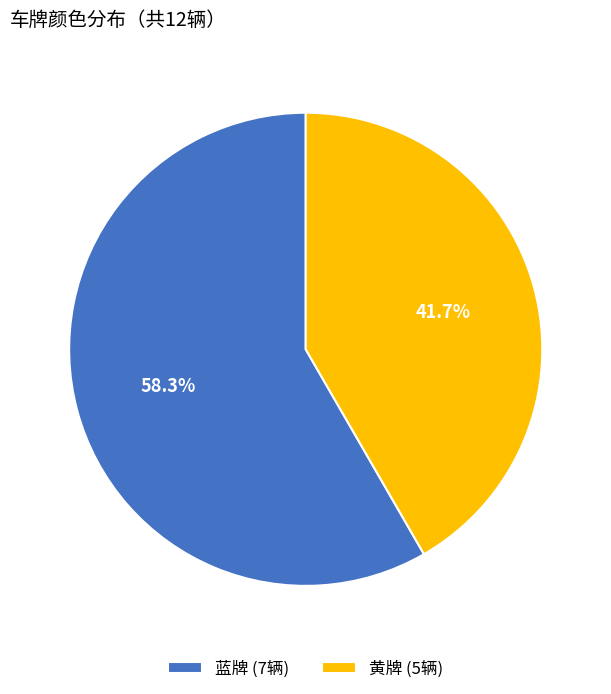

What percentage is the 蓝牌 slice, to the nearest percent?

58%